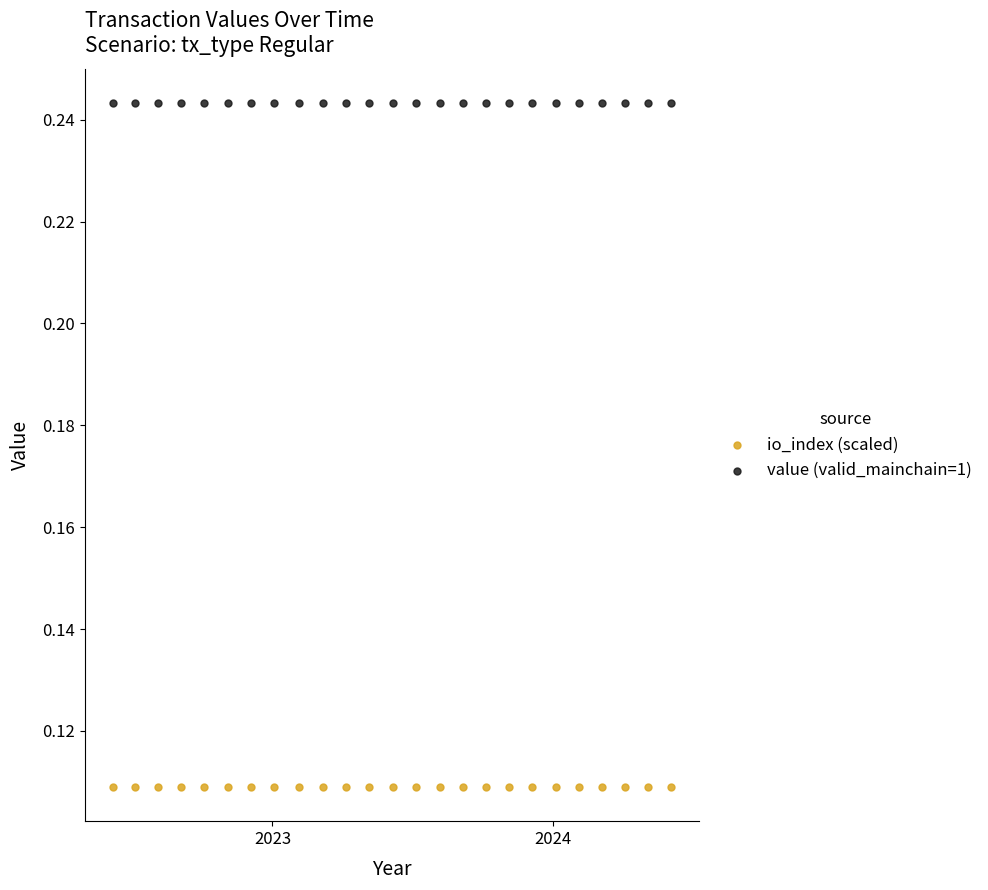

What are all the series names shown in the legend?

io_index (scaled), value (valid_mainchain=1)